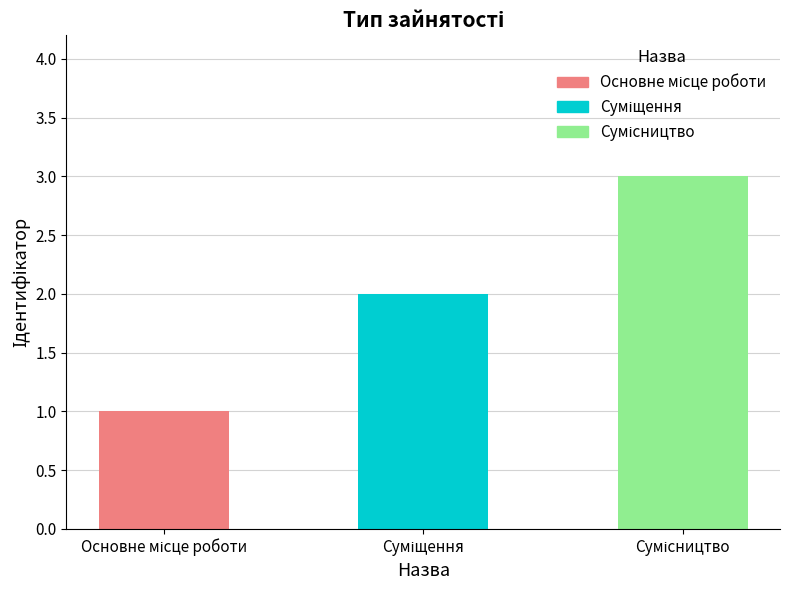

How many data points are less than 2?

1